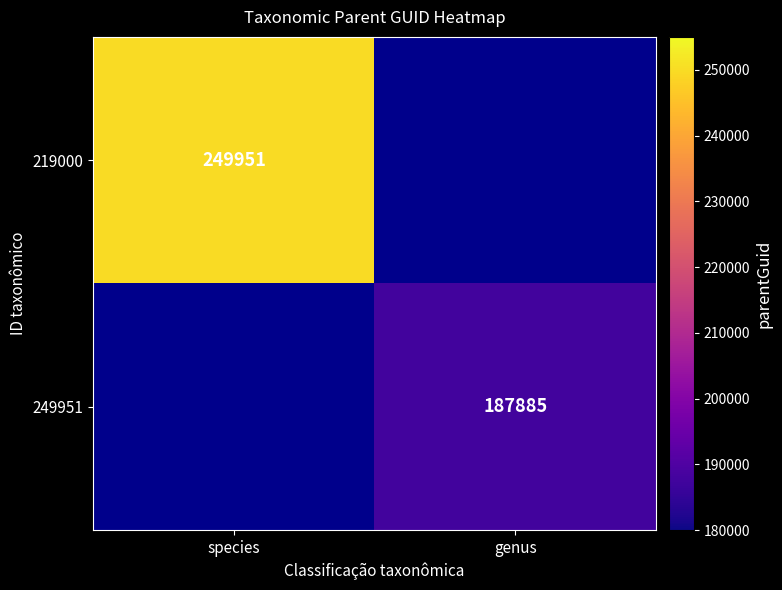

Count the number of data series in this chart.

2